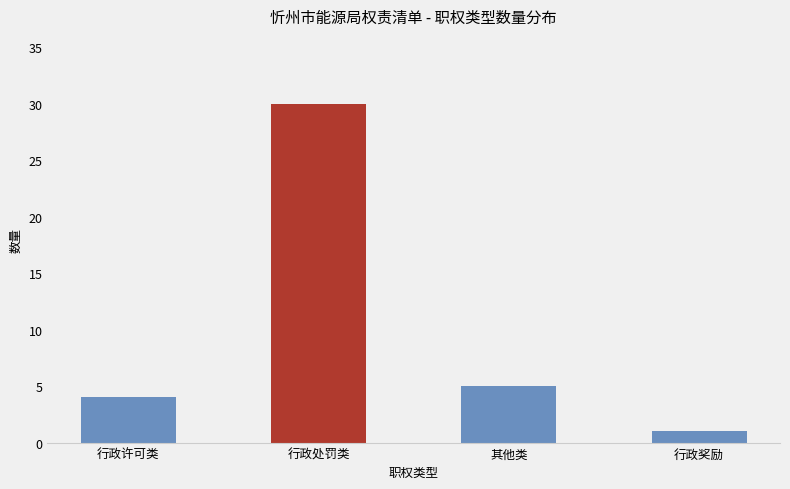

List the labels in order of value, smallest first.

行政奖励, 行政许可类, 其他类, 行政处罚类